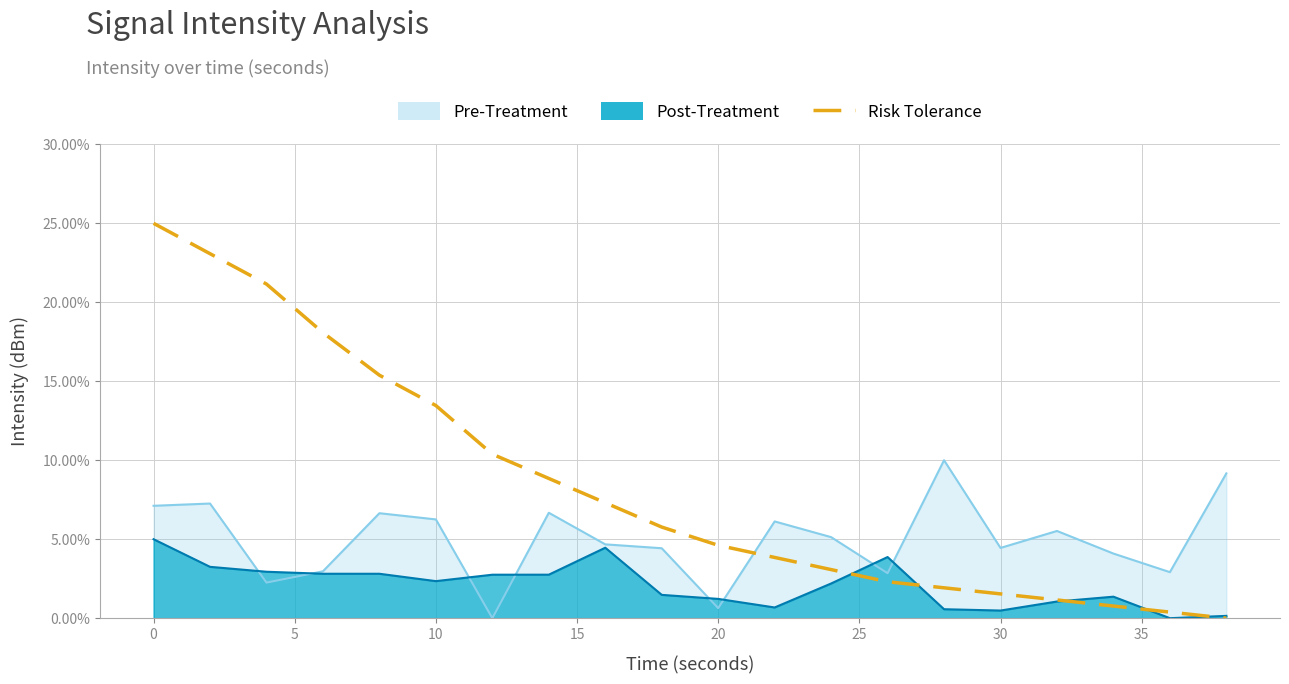

True or false: there are more than 2 points higher than both neighbors.

False